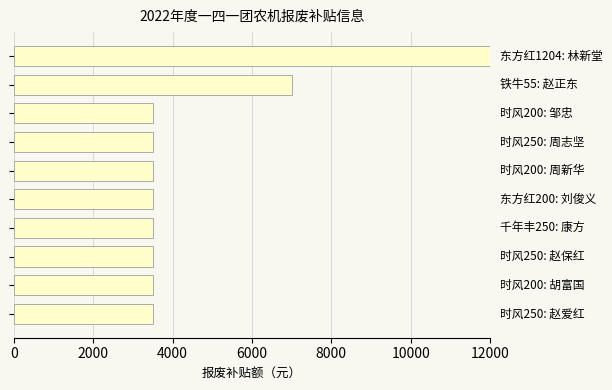

What is the average value?

4700